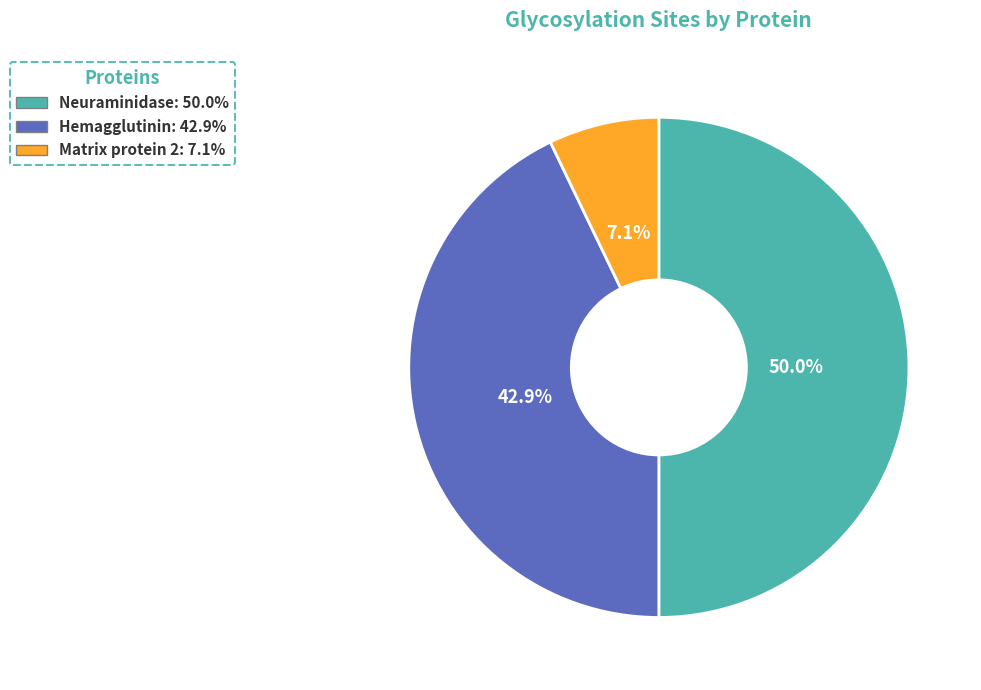

True or false: Hemagglutinin accounts for 34% of the total.

False